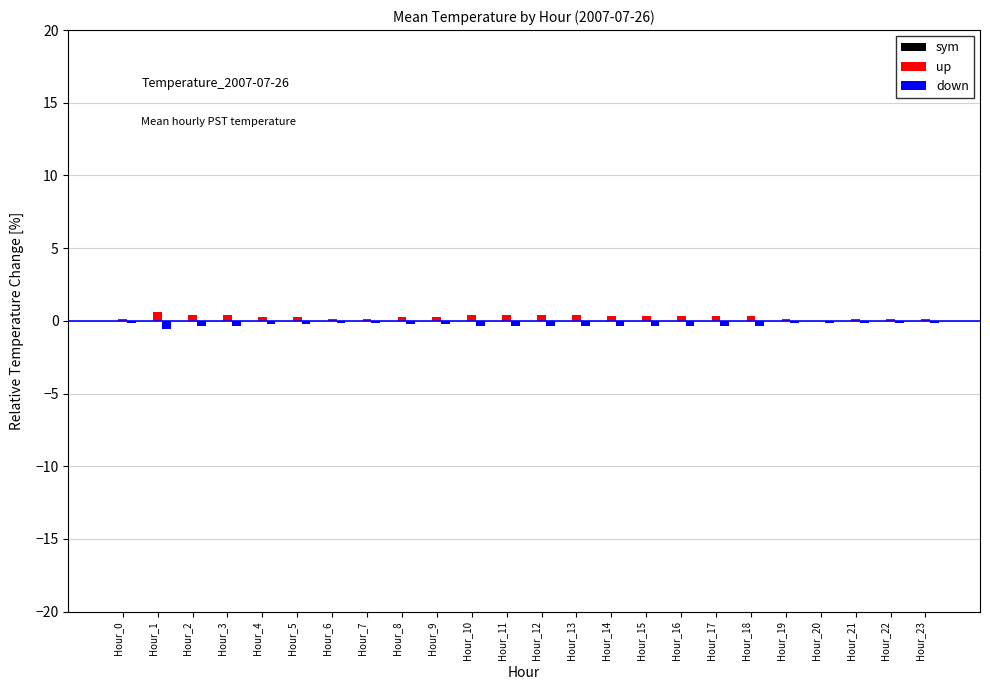

What is the sum of all up values?

6.5